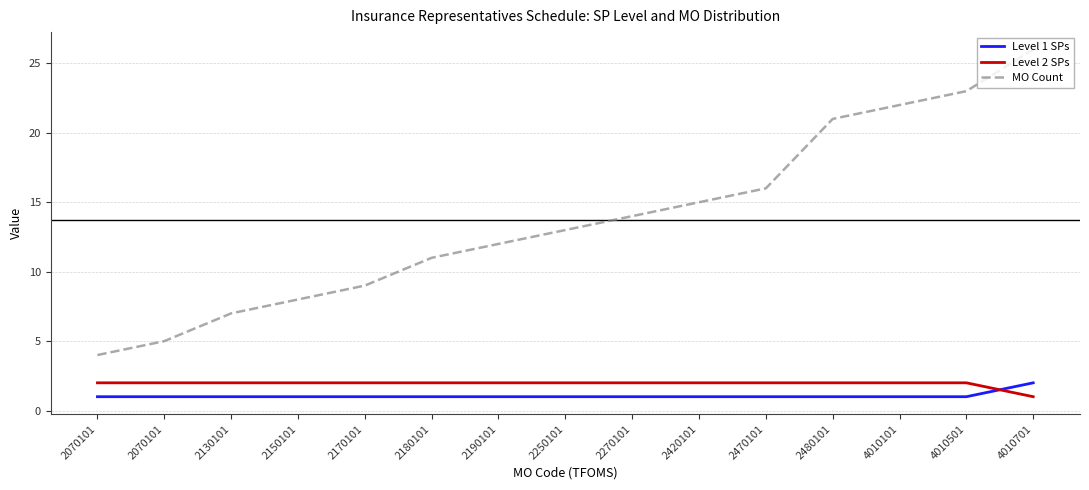

What is the lowest value of the Level 2 SPs series?

1